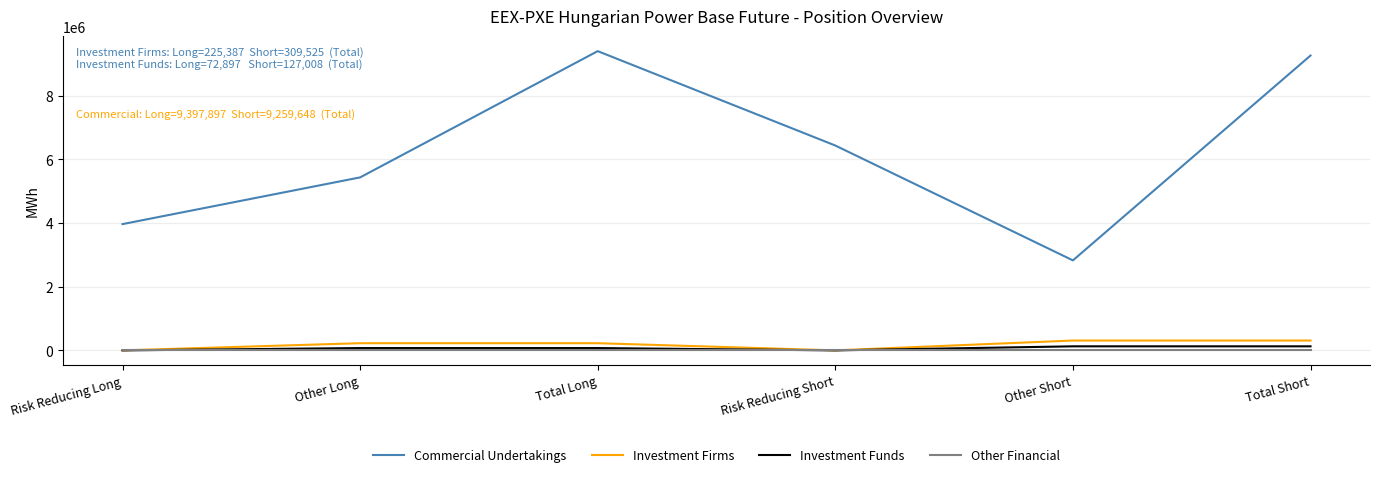

Does the chart display data point markers on the line(s)?

No